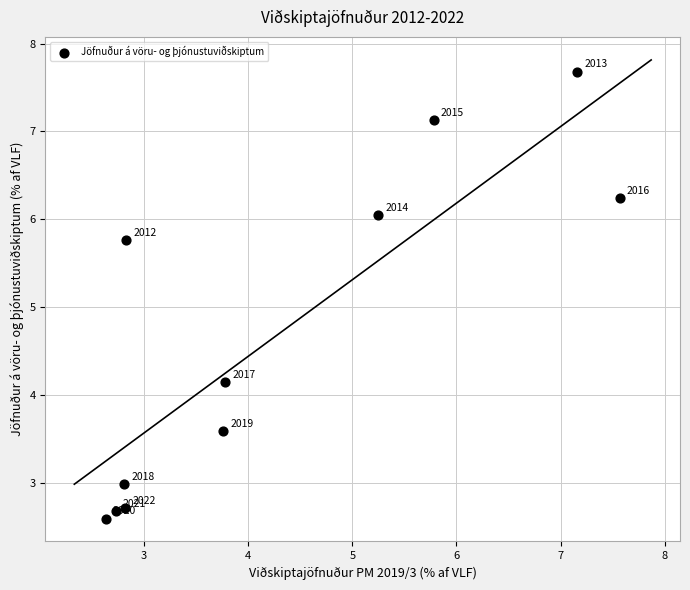

What is the average Y value?

4.7